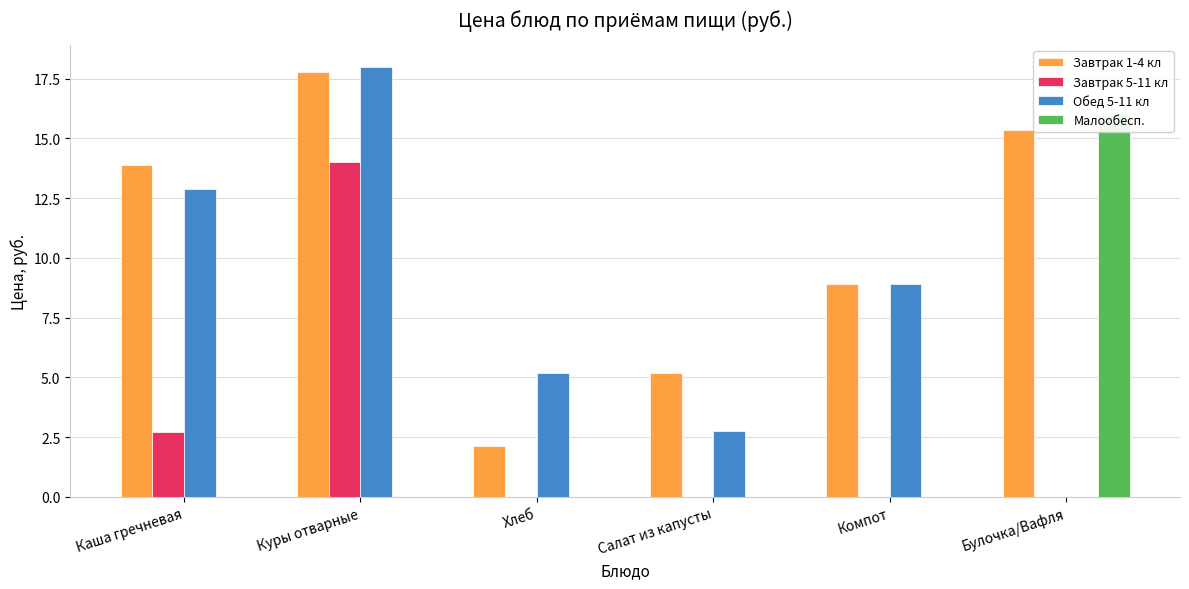

At which label does Завтрак 1-4 кл first exceed 13?

Каша гречневая